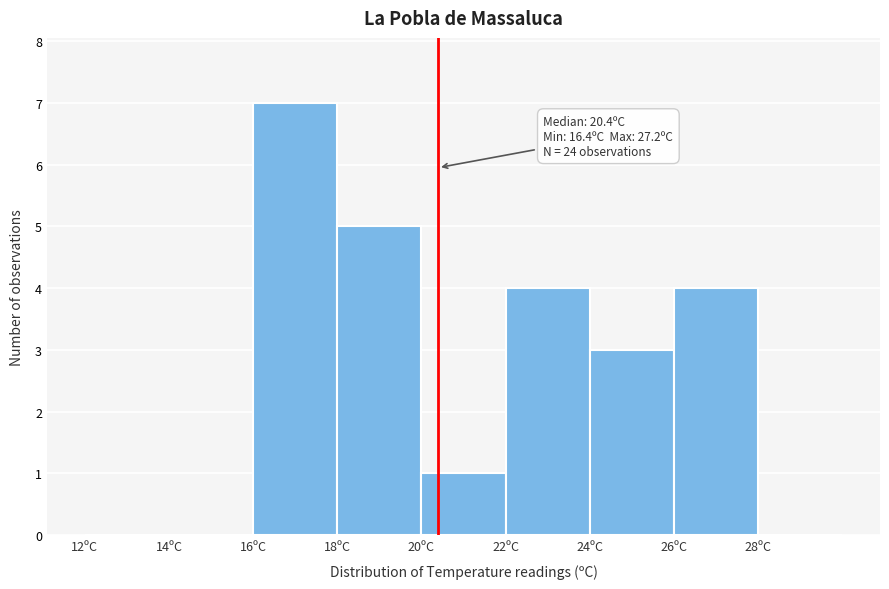

Which range on the x-axis has the tallest bar?

16 to 18